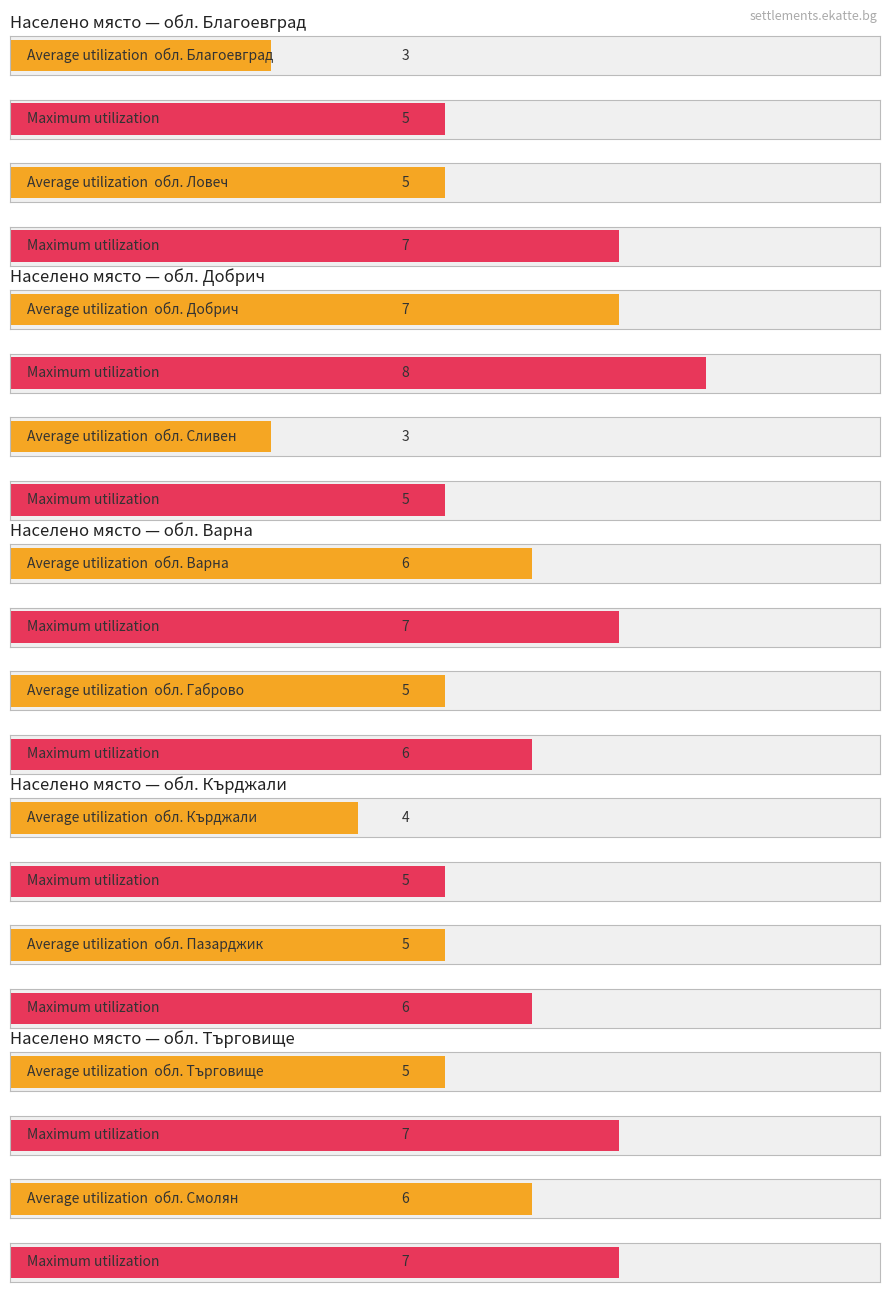

List the series in order of their overall mean, lowest first.

Average utilization, Maximum utilization